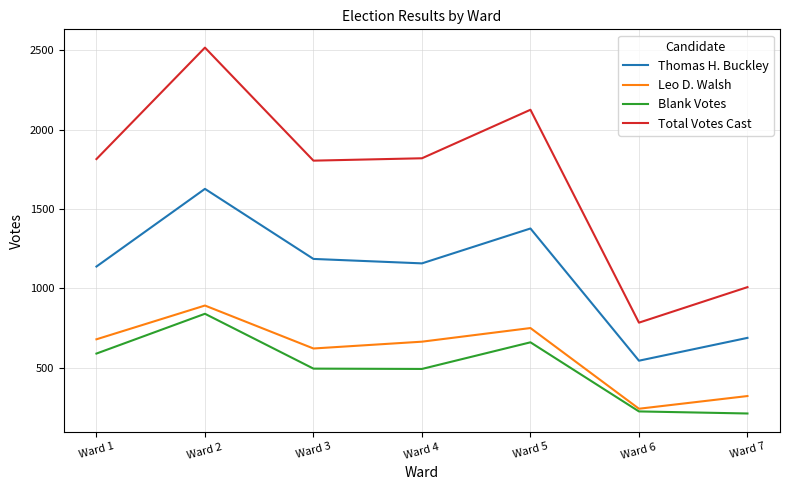

What is the spread (max minus min) of values at Ward 7?

797